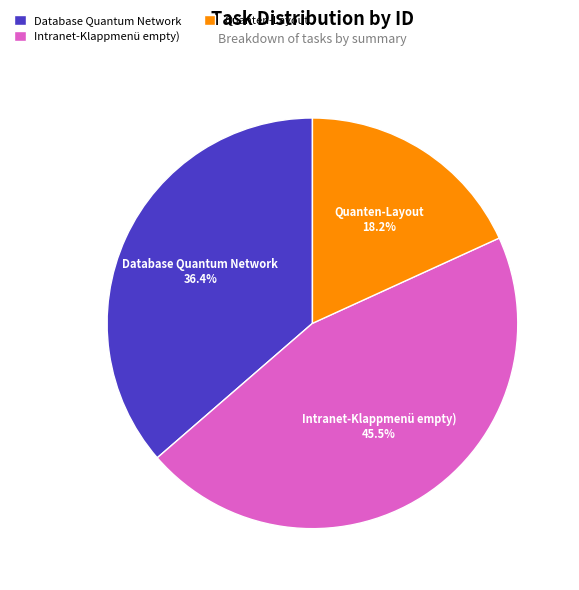

Which has a higher value, Quanten-Layout or Database Quantum Network?

Database Quantum Network